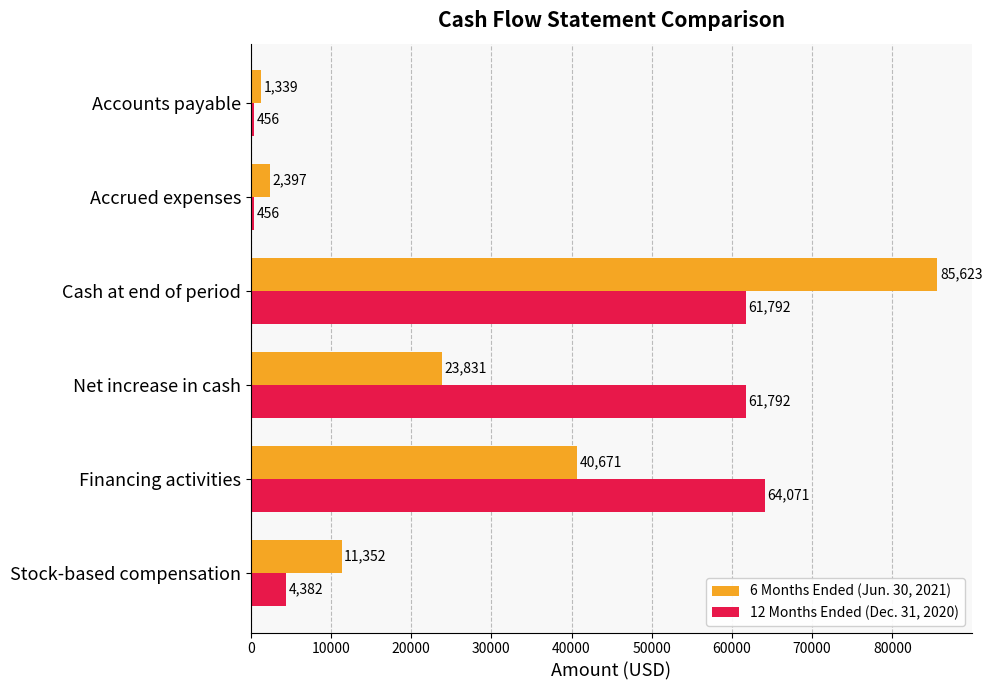

Which series has the largest range (max minus min)?

6 Months Ended (Jun. 30, 2021)